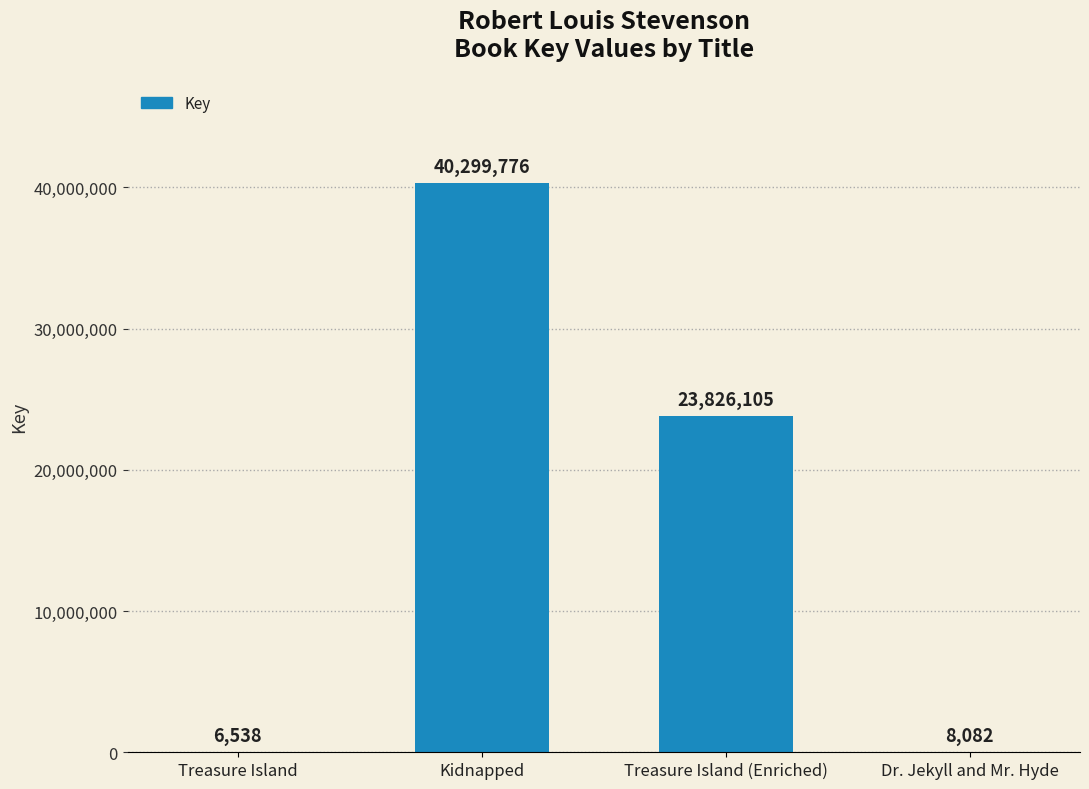

Read the value at Treasure Island (Enriched).

23826105